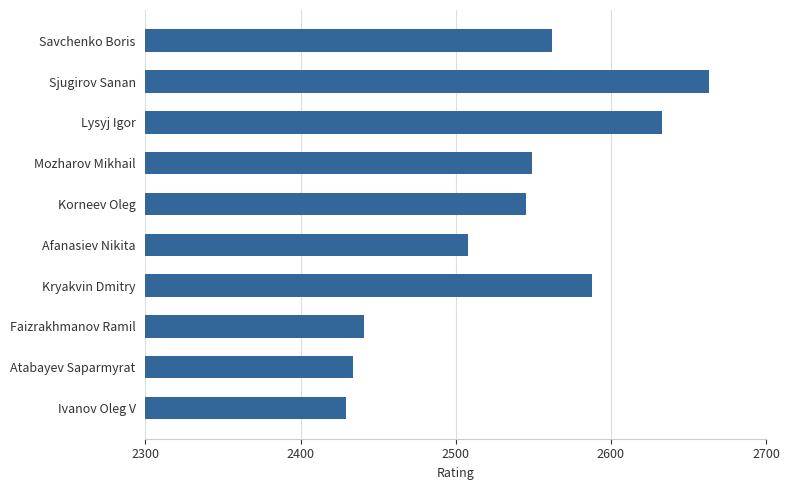

What is the difference between the second highest and minimum values?

204